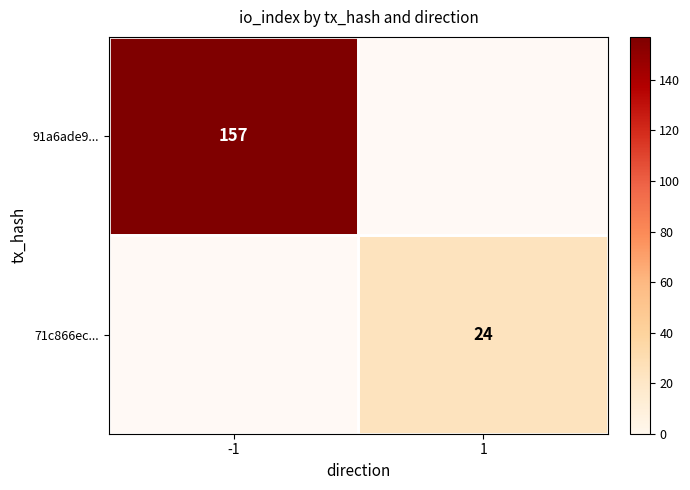

Count the number of data series in this chart.

2